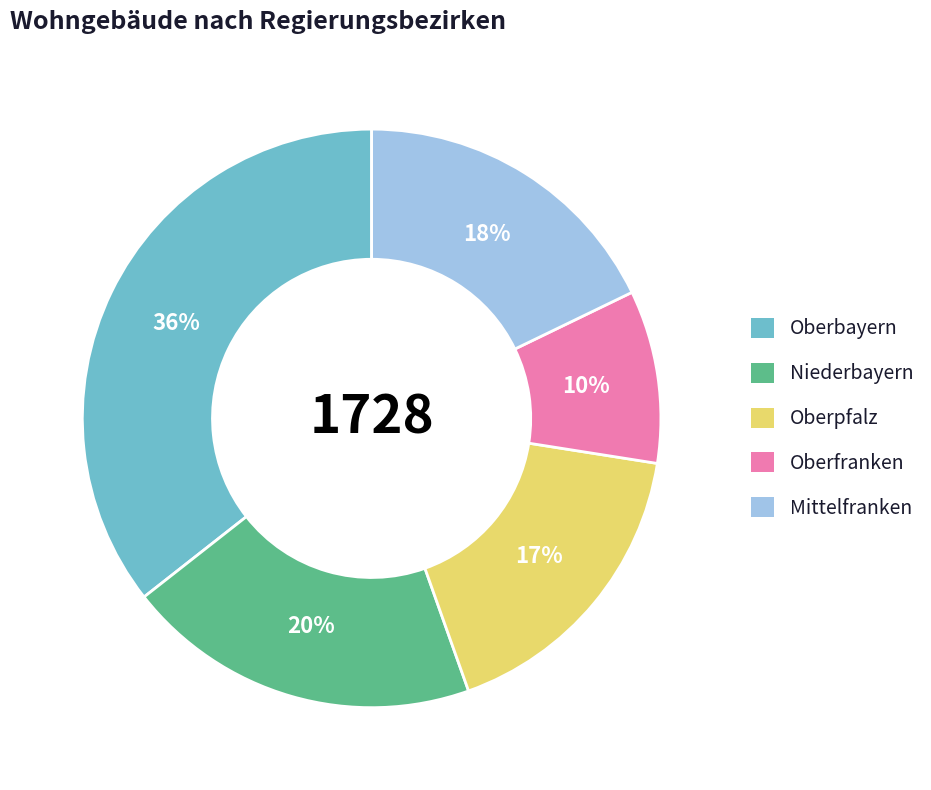

True or false: Oberpfalz accounts for 17% of the total.

True